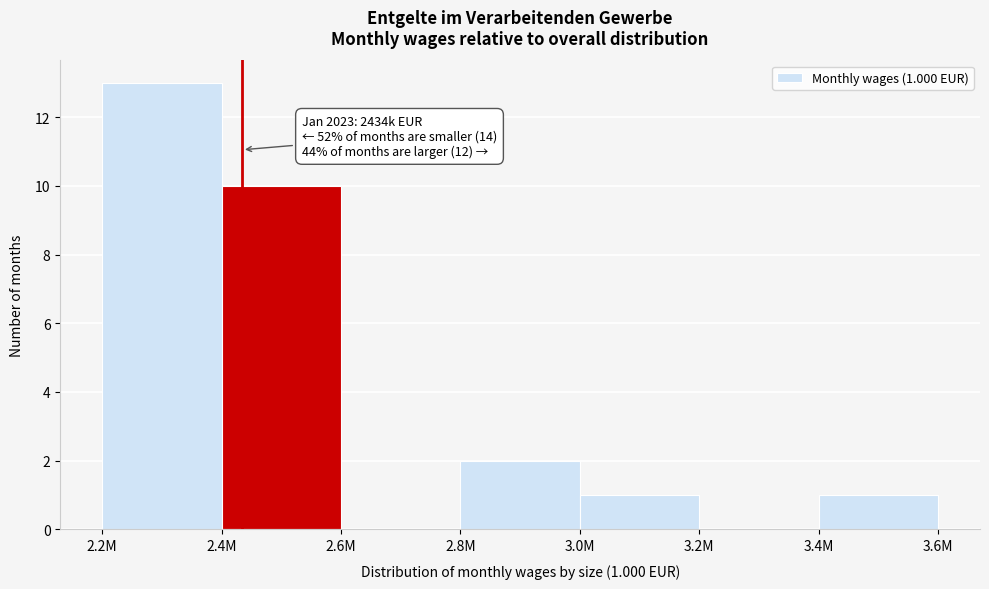

Reading left to right, transcribe all the data shown in this chart.

2.2M=13	2.4M=10	2.6M=0	2.8M=2	3.0M=1	3.2M=0	3.4M=1